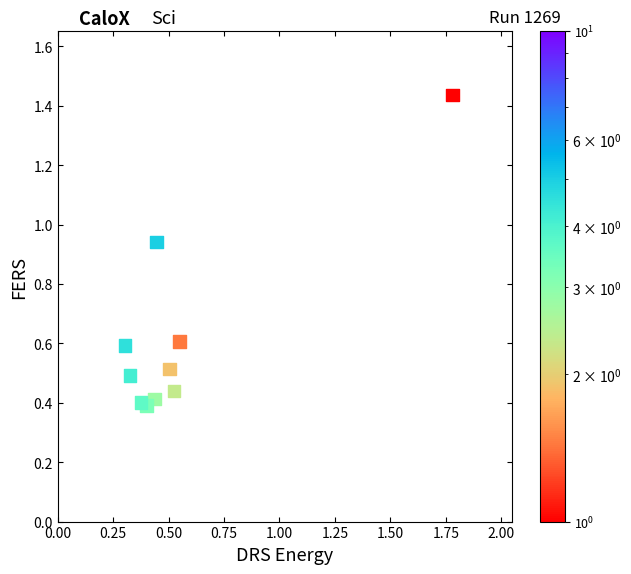

What is the average X value?

0.6